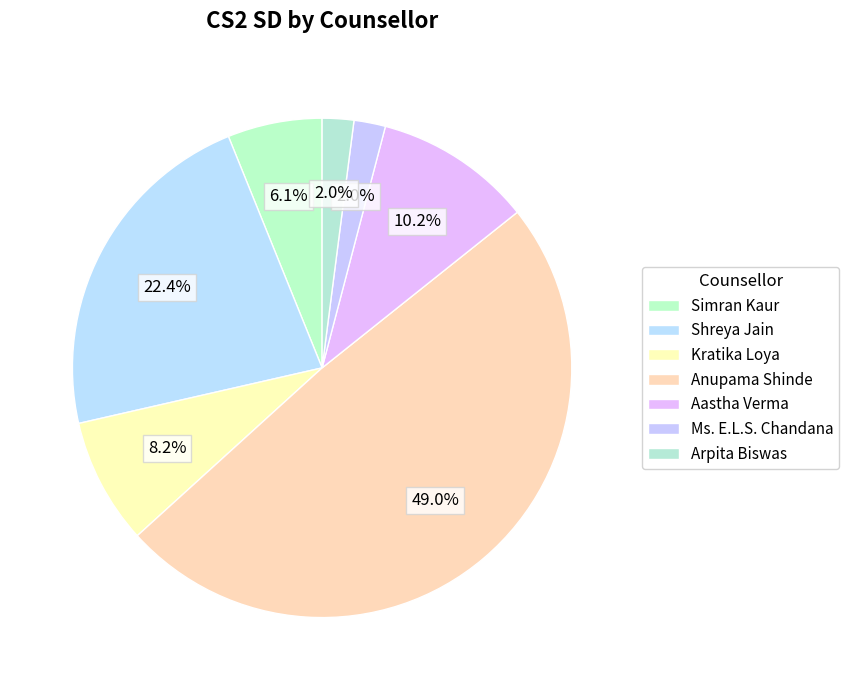

Does Kratika Loya account for over 50% of the chart?

No